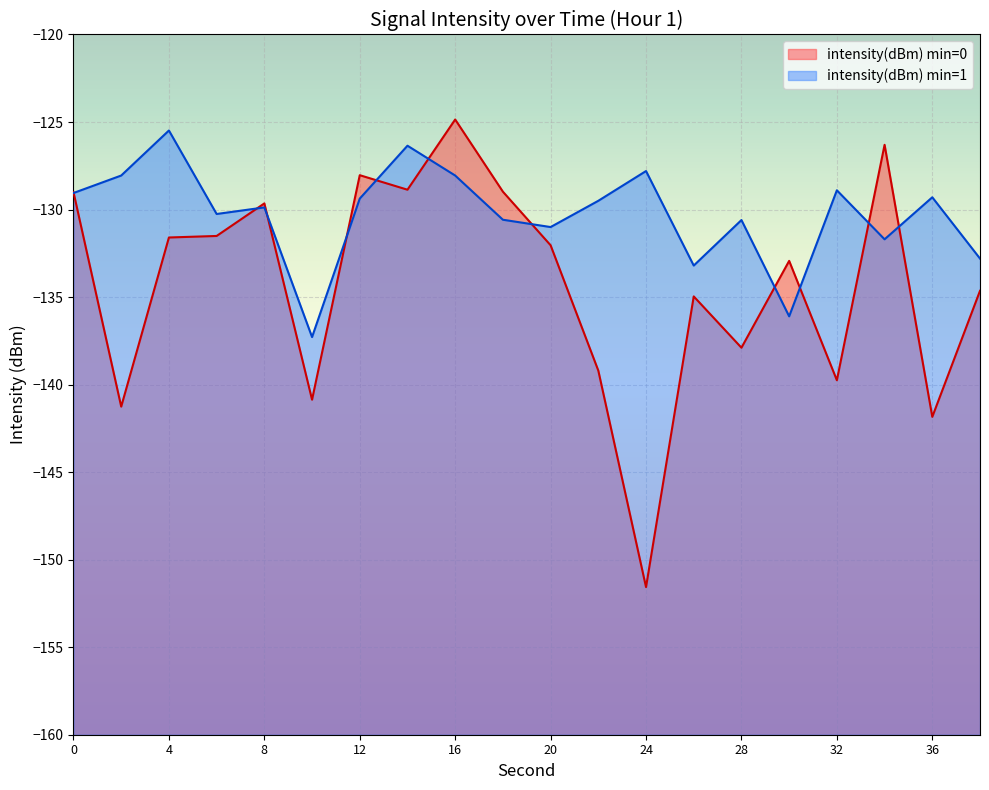

How many points are higher than both their immediate neighbors (excluding endpoints)?

6